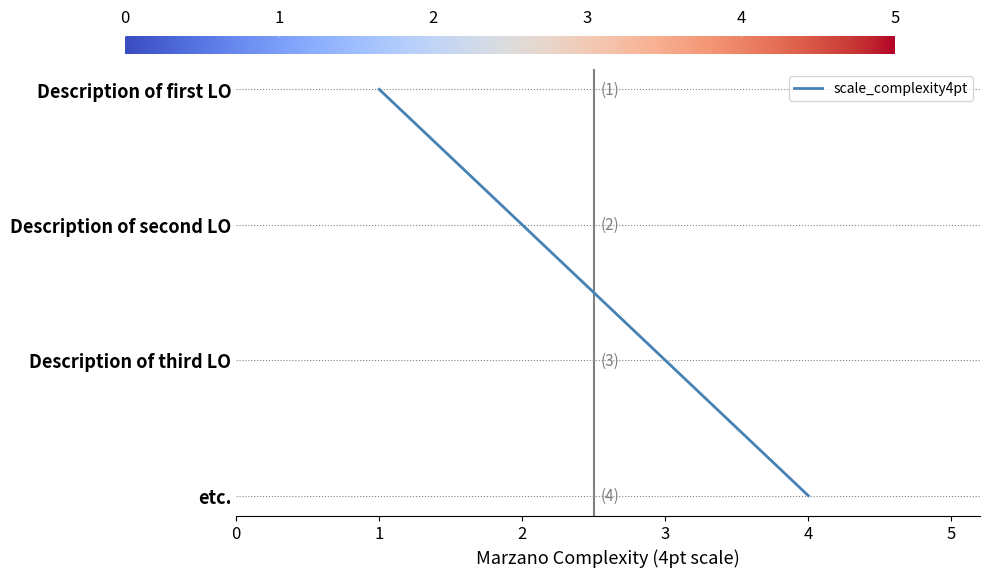

What is the change in value from 4 to 3?

+1